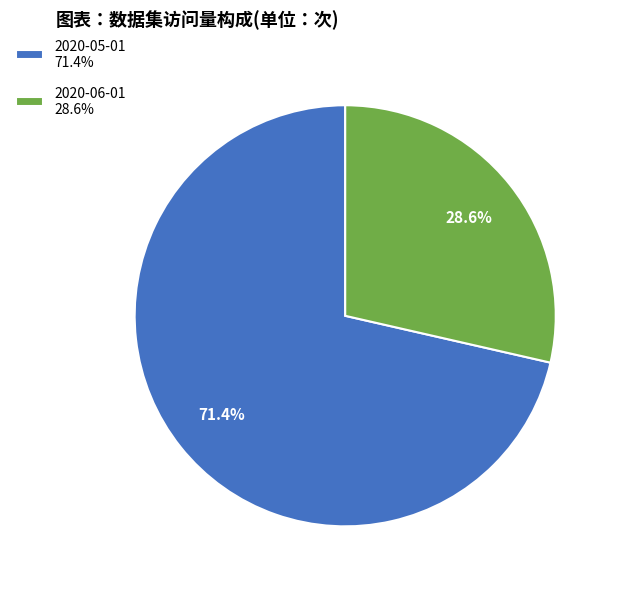

To the nearest percent, what is the difference between the largest and smallest slice percentages?

43%